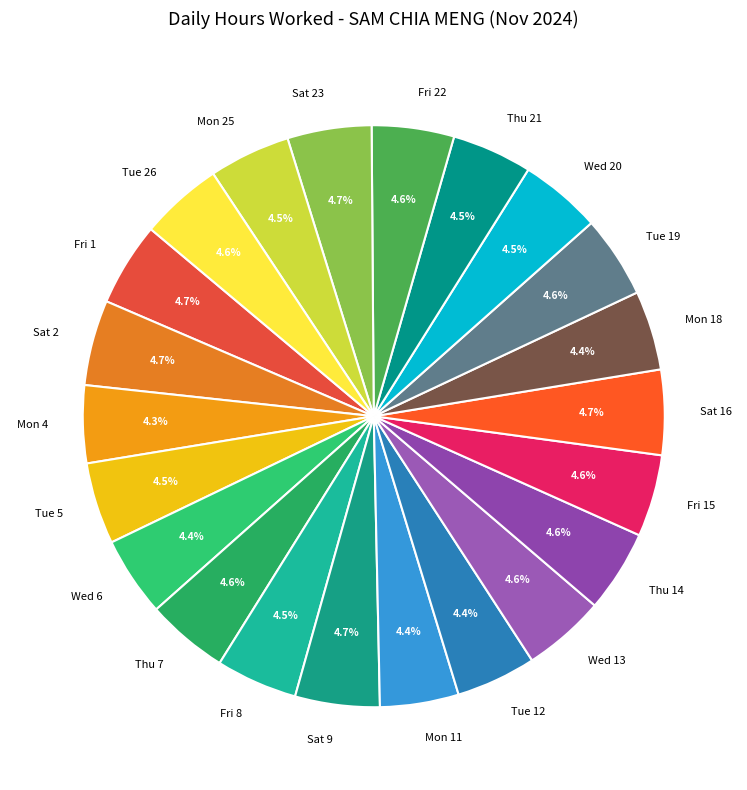

True or false: Sat 9 accounts for 5% of the total.

True